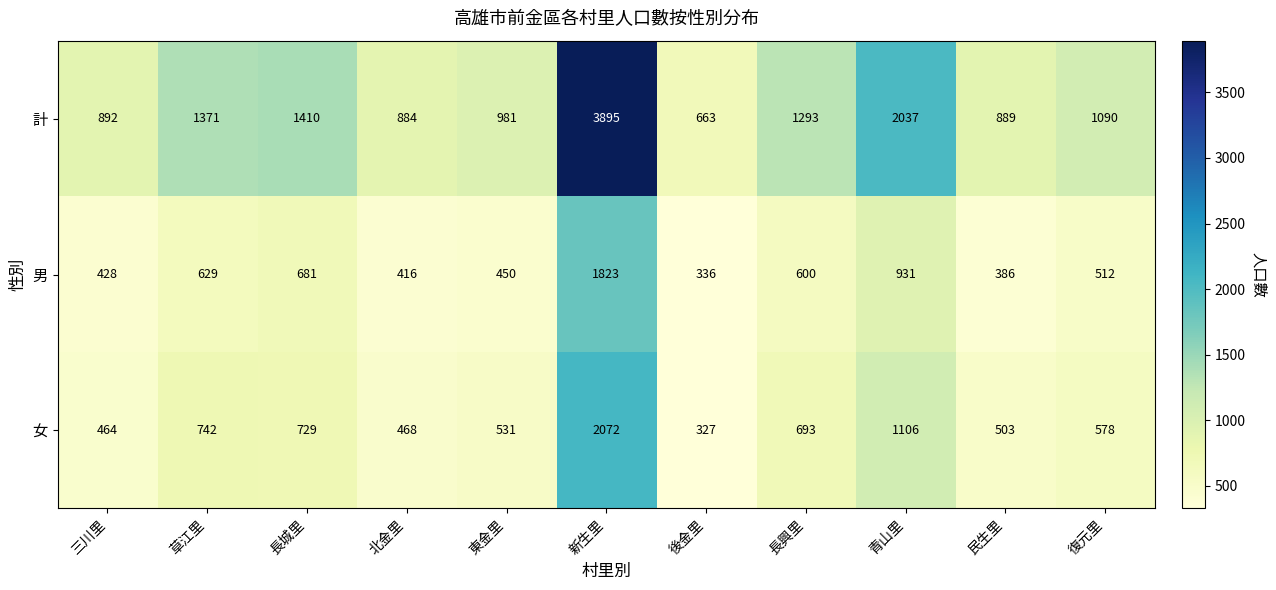

At which label is 女 closest to 1199?

青山里